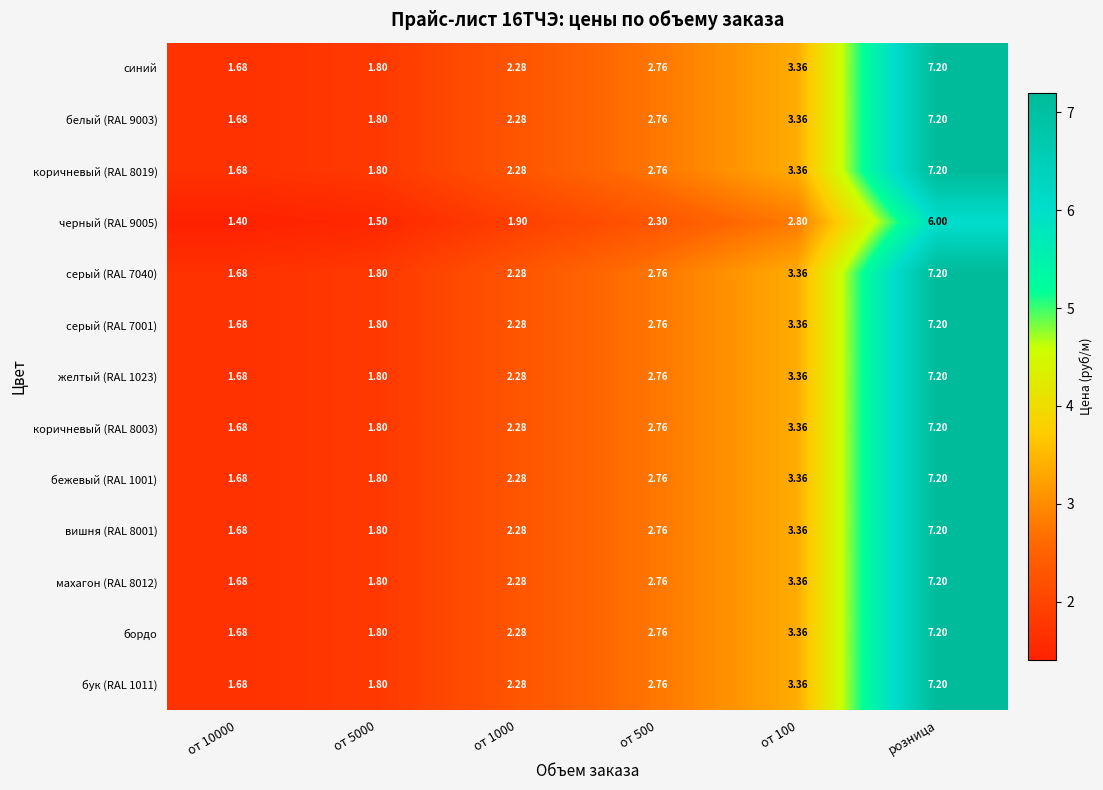

At which category is the sum across all series the highest?

розница